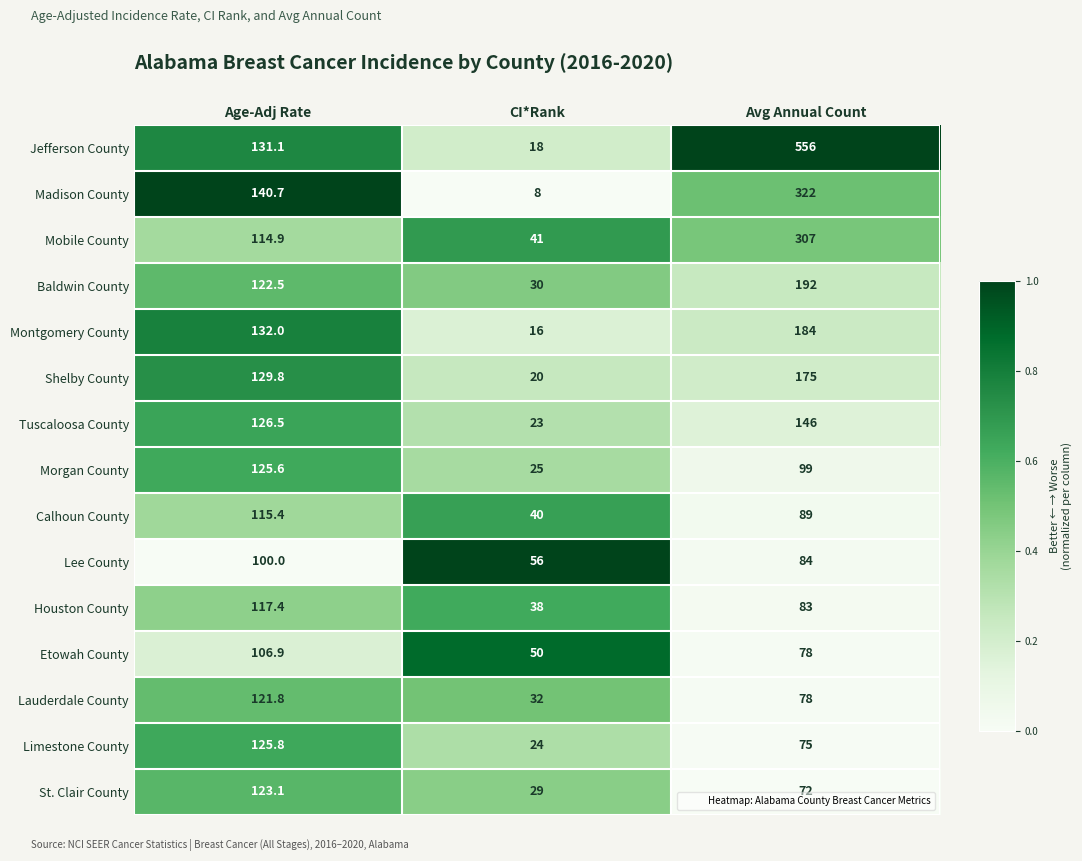

Which series has the widest spread of values?

Jefferson County